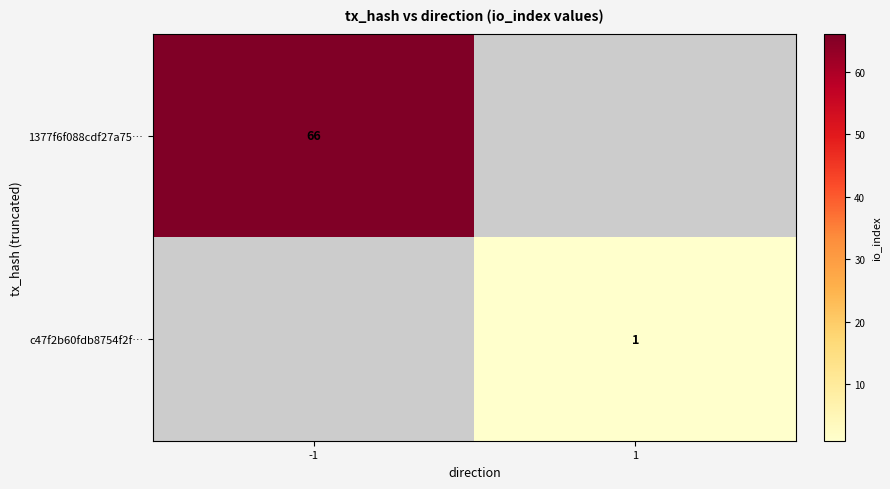

True or false: 1377f6f088cdf27a75… has a value of 66 at -1.

True